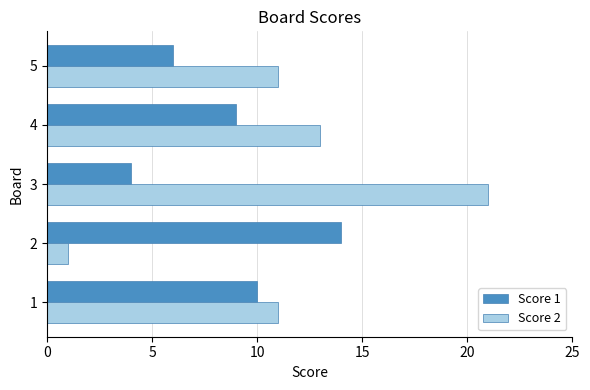

What is the highest value of the Score 2 series?

21